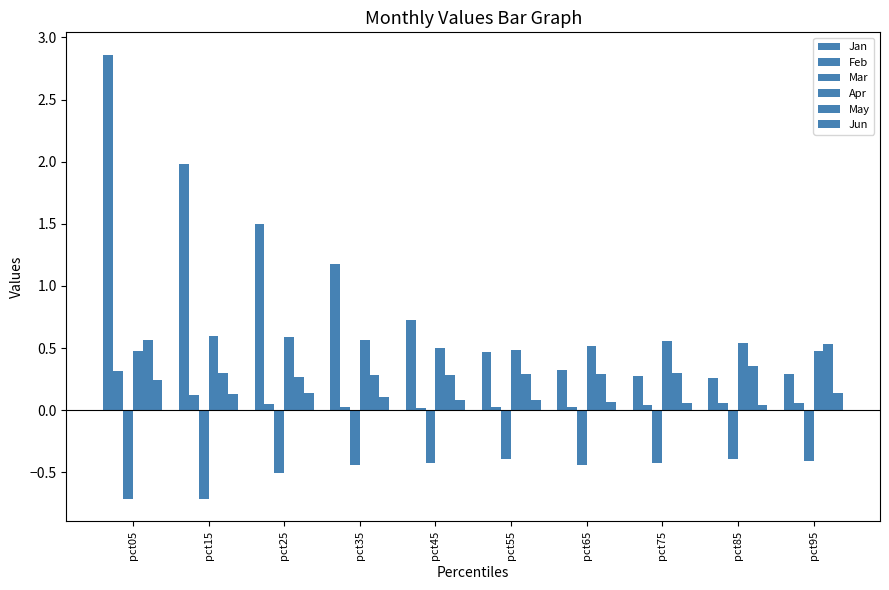

Between pct45 and pct65, which series saw the biggest shift?

Jan